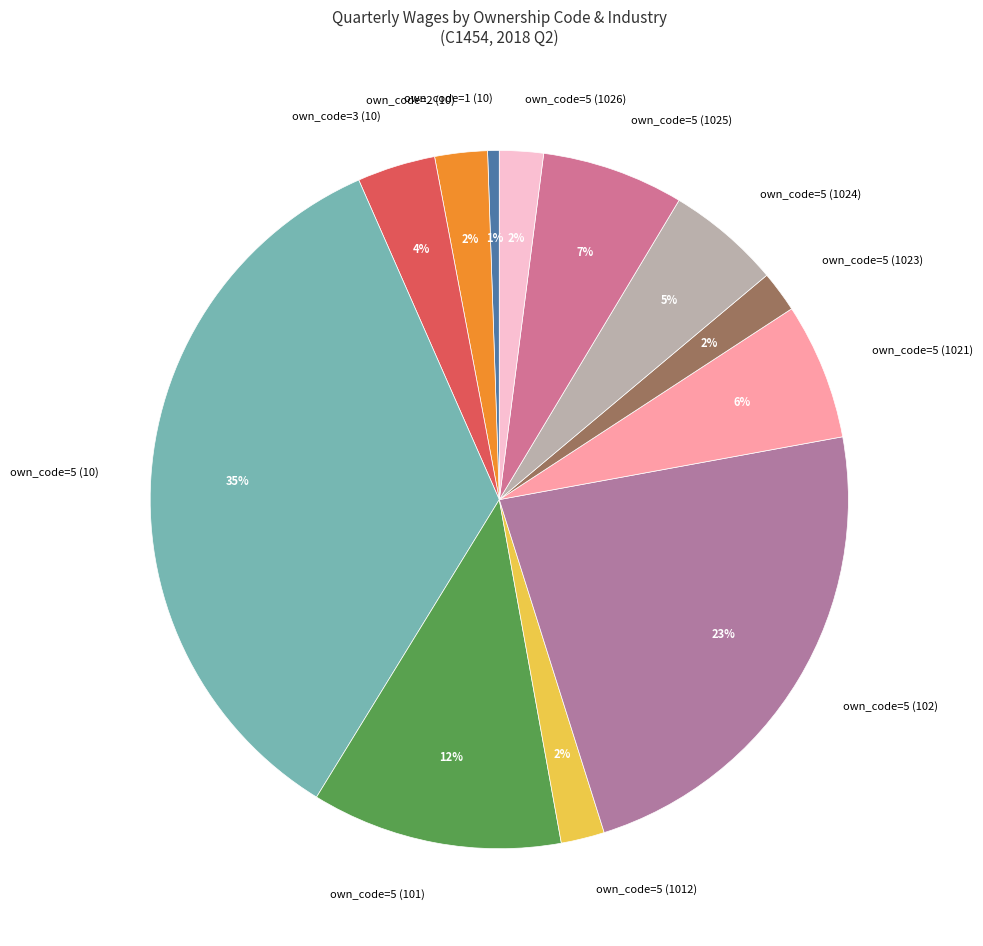

To the nearest percent, what is the combined percentage of own_code=5 (1025) and own_code=5 (1024)?

12%